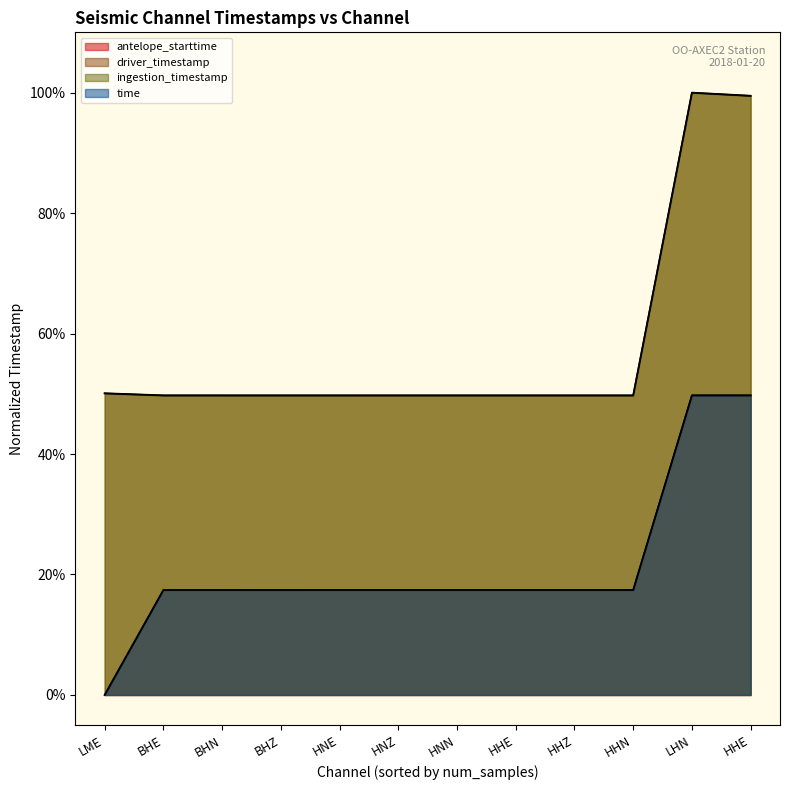

True or false: ingestion_timestamp and antelope_starttime intersect in this chart.

False